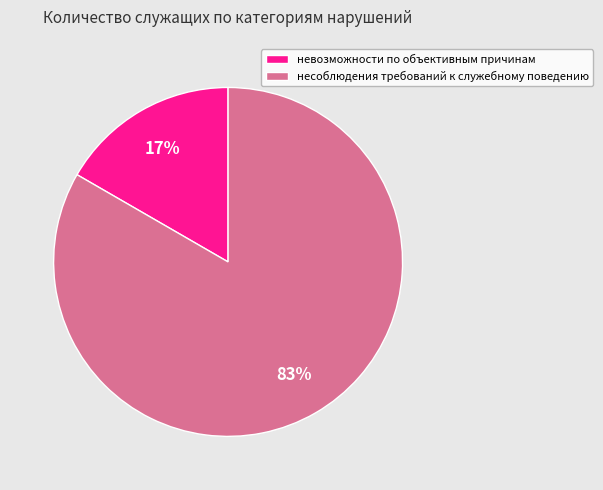

Rank the categories by value from highest to lowest.

несоблюдения требований к служебному поведению, невозможности по объективным причинам